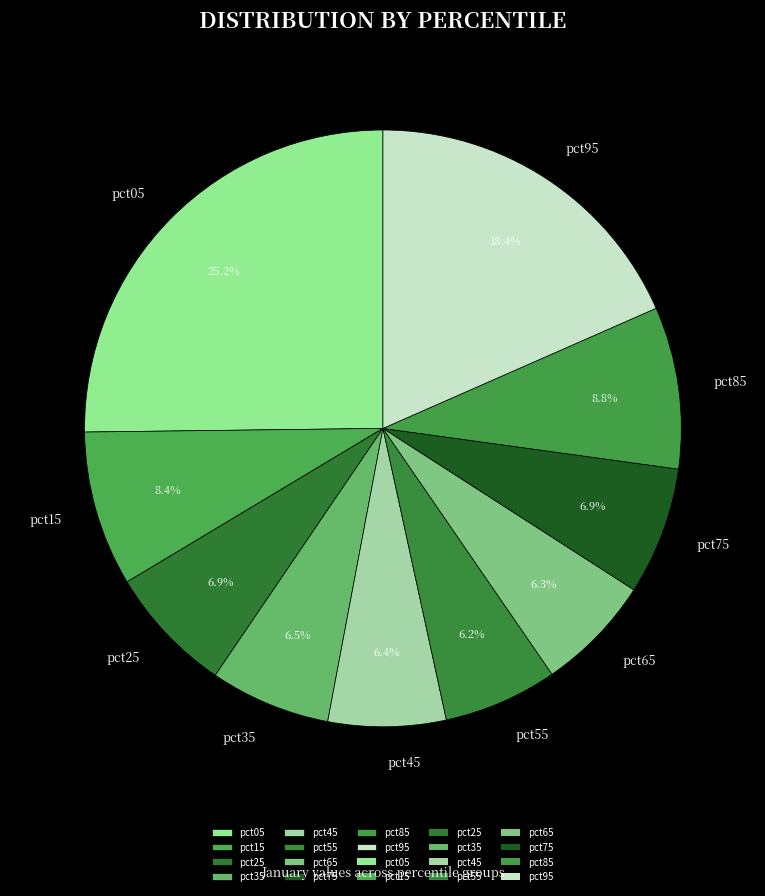

What percentage is the pct75 slice, to the nearest percent?

7%